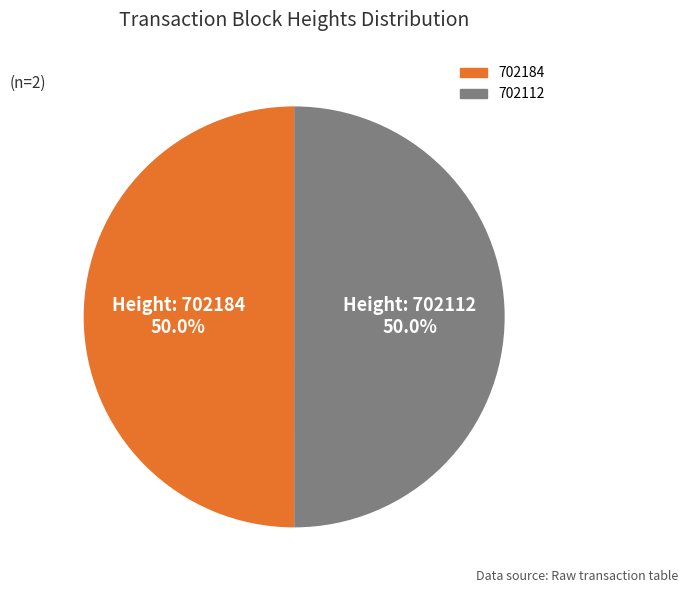

What percentage is NOT represented by 702112?

50.0%